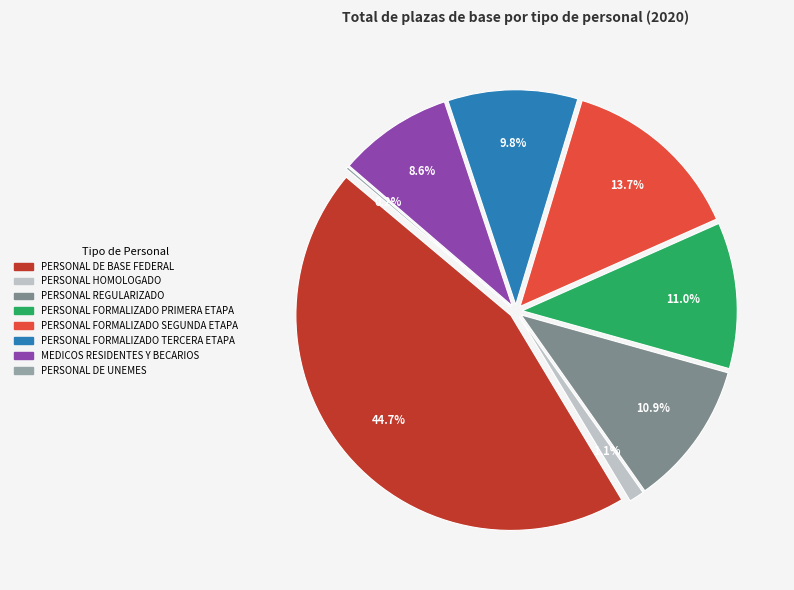

Combined, what portion of the pie is PERSONAL HOMOLOGADO and PERSONAL DE UNEMES?

1.3%